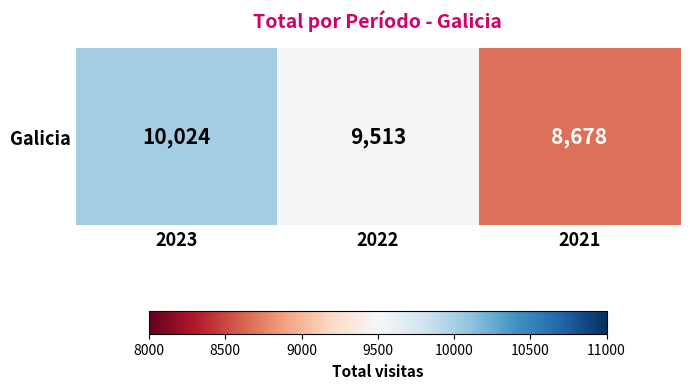

Rank the categories by value from lowest to highest.

2021, 2022, 2023